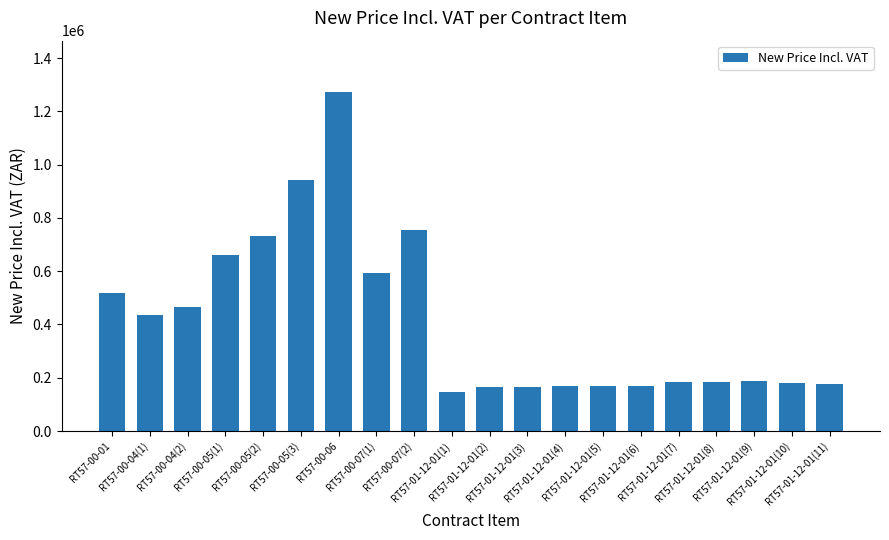

What is the average value?

413989.7